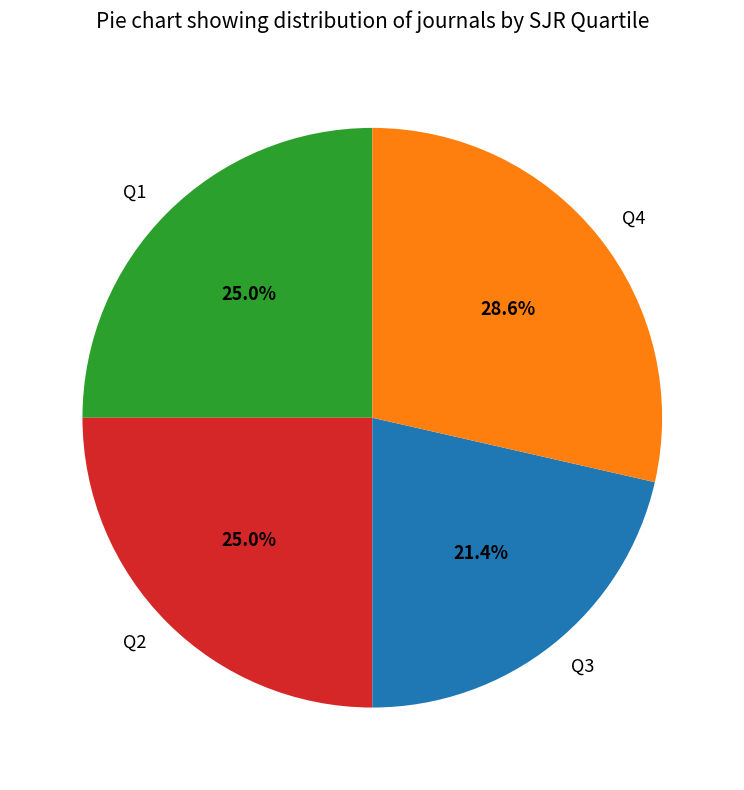

Which slice is the smallest?

Q3